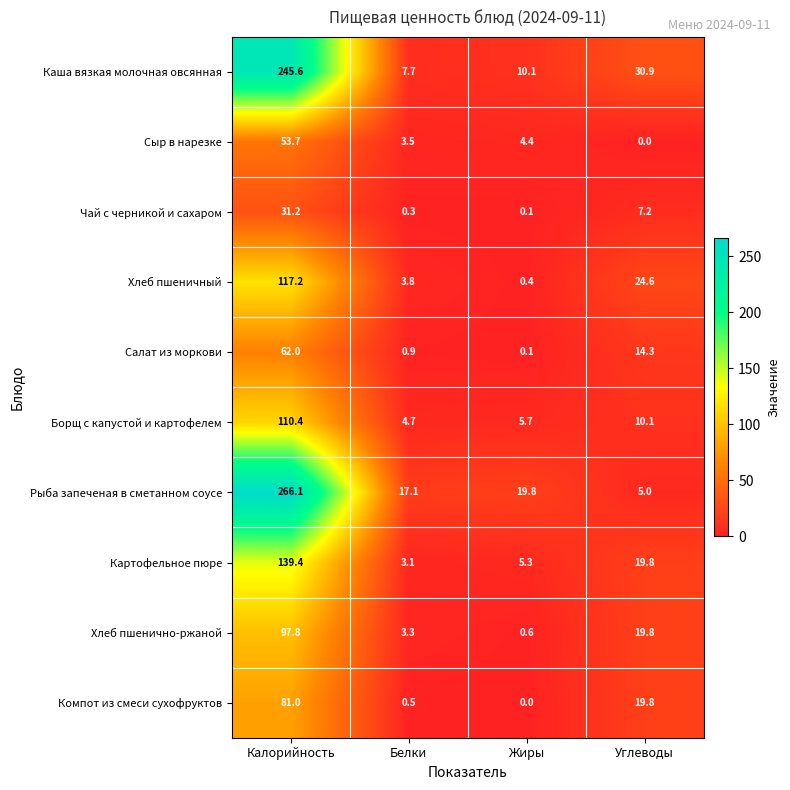

Rank the series by their maximum value, from lowest to highest.

Чай с черникой и сахаром, Сыр в нарезке, Салат из моркови, Компот из смеси сухофруктов, Хлеб пшенично-ржаной, Борщ с капустой и картофелем, Хлеб пшеничный, Картофельное пюре, Каша вязкая молочная овсянная, Рыба запеченая в сметанном соусе